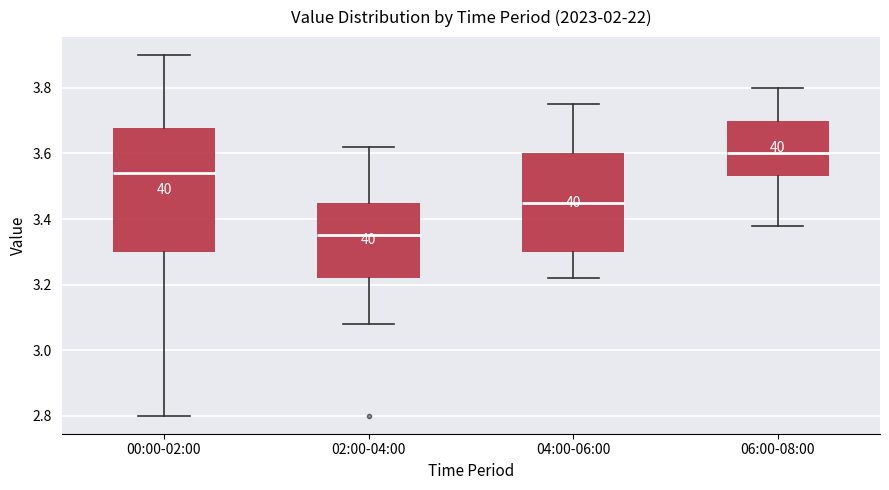

Where does the median line of the box for 02:00-04:00 sit on the y-axis? The values are not printed on the chart, so give them approximately, as read against the axis.

3.36